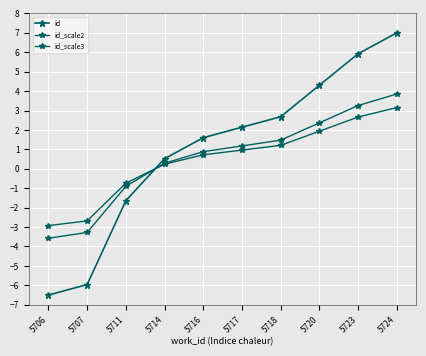

How many lines are shown in the chart?

3